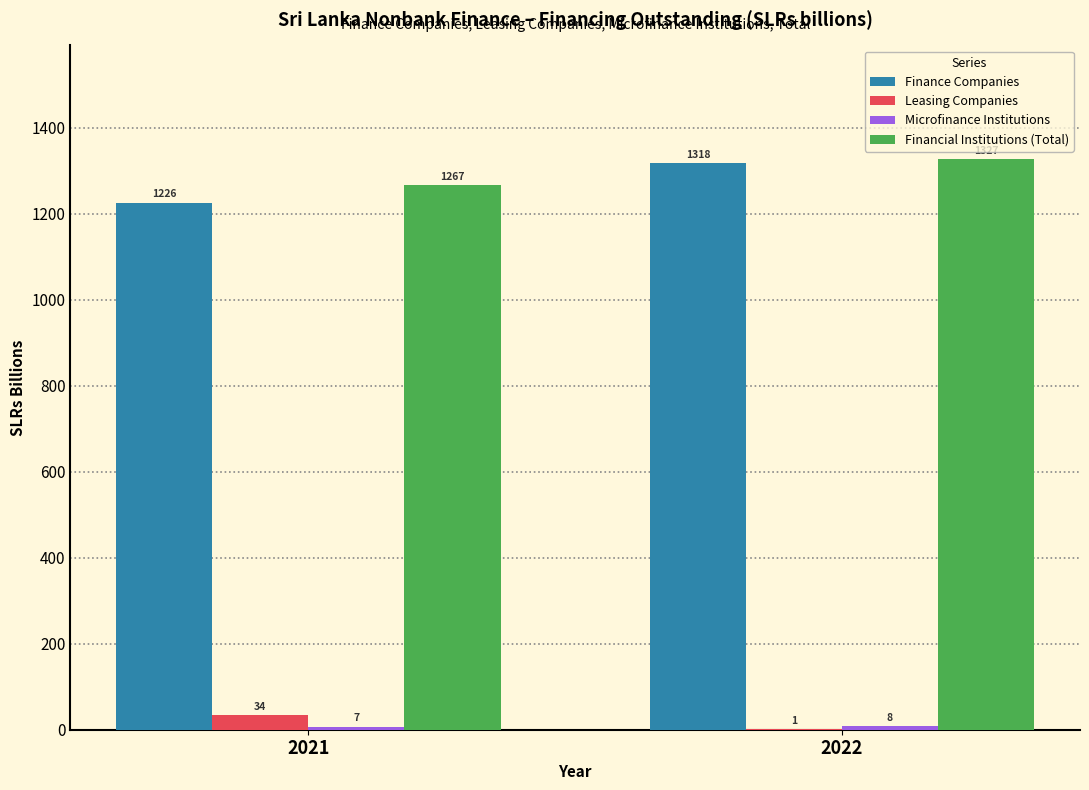

Which label corresponds to the largest value in the chart?

2022